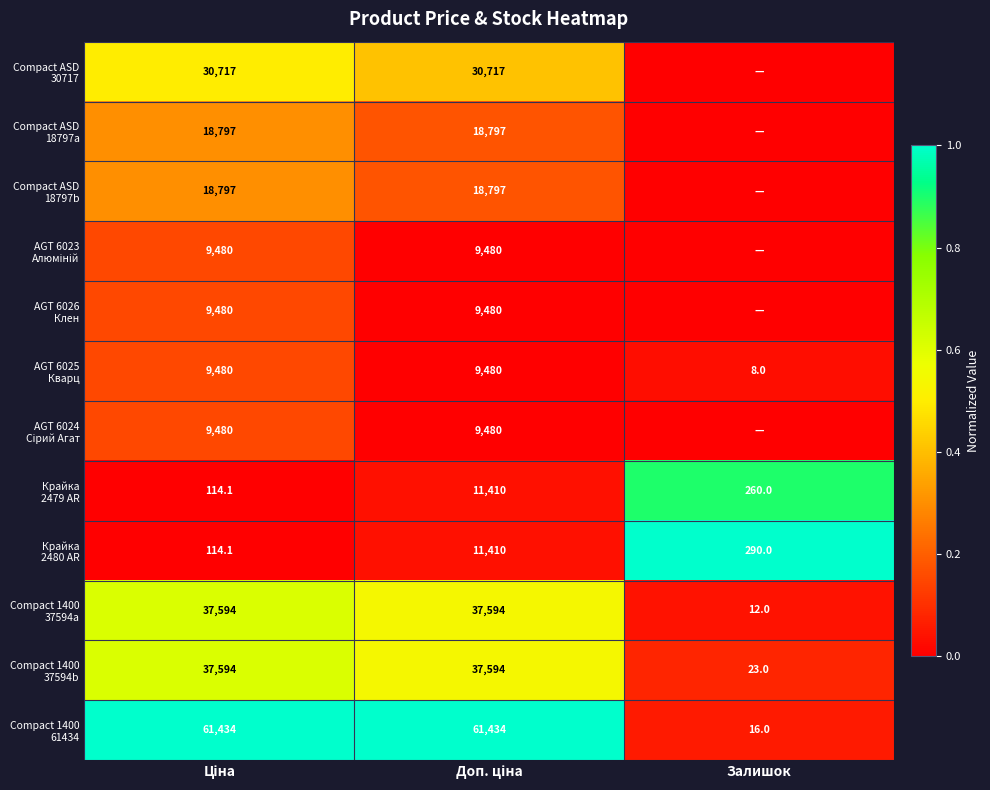

True or false: AGT 6025 Кварц has a value of 0.1 at Ціна.

False